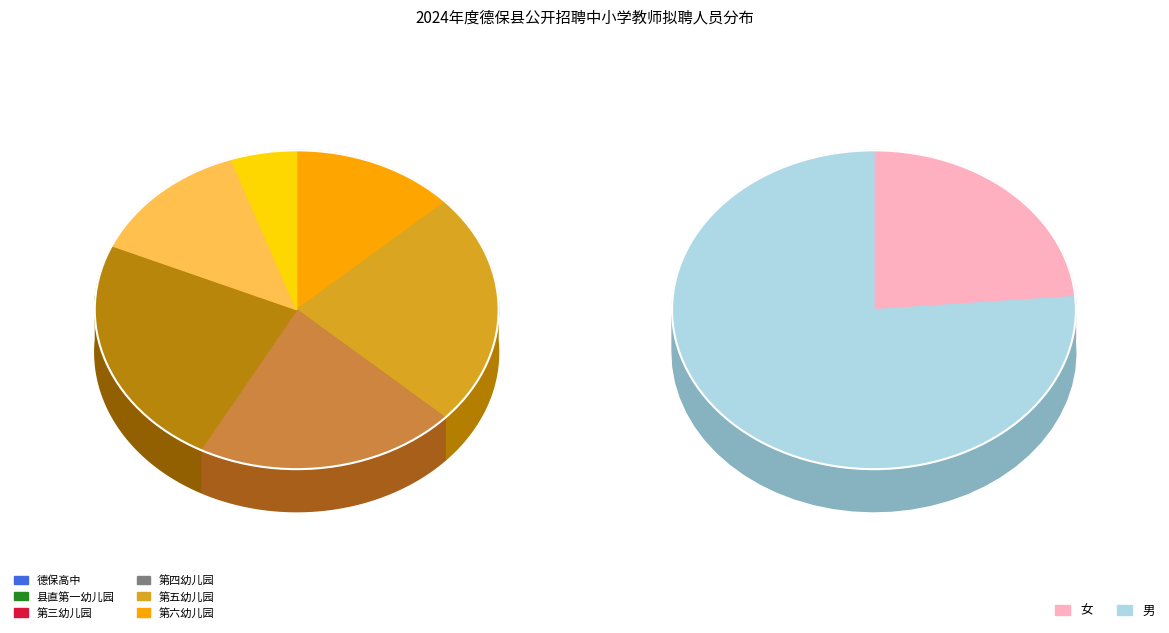

Count the number of slices in the pie.

6